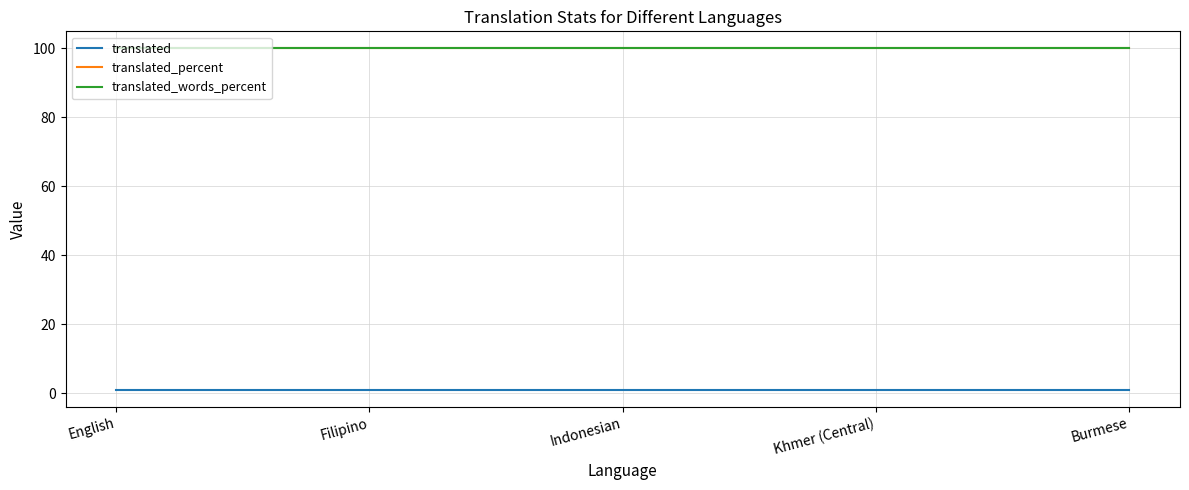

Is the value of translated at Indonesian greater than the value of translated_percent at Filipino?

No